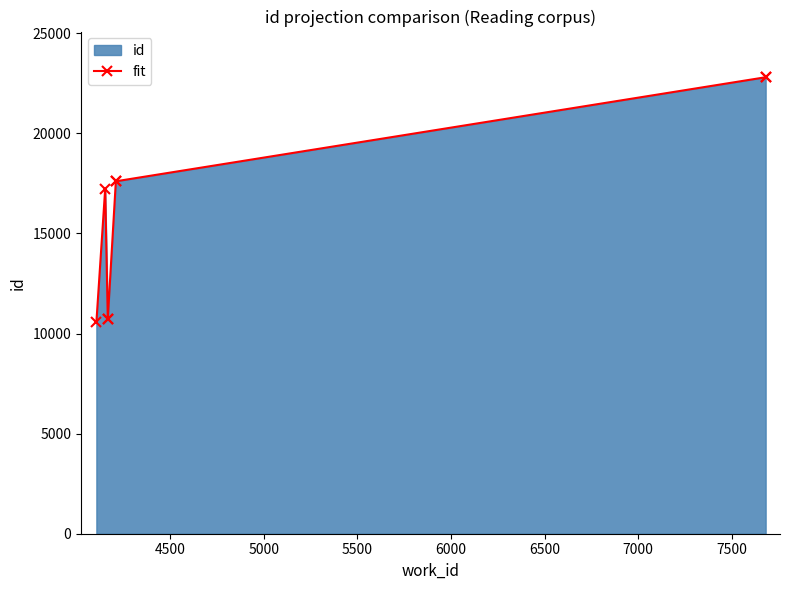

What is the difference between the maximum and minimum values?

12242